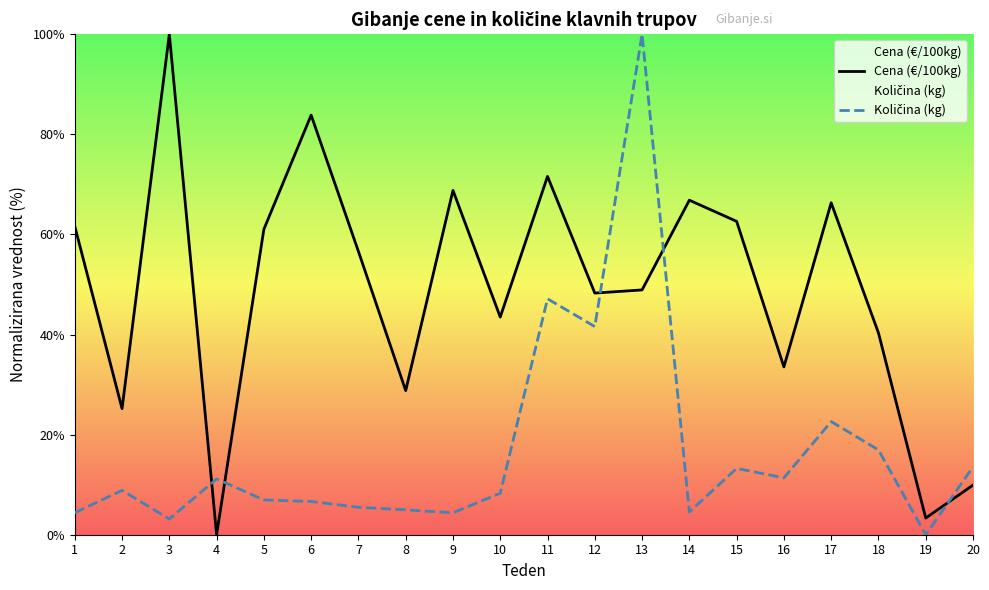

Where does the Količina (kg) series first go above 8?

2